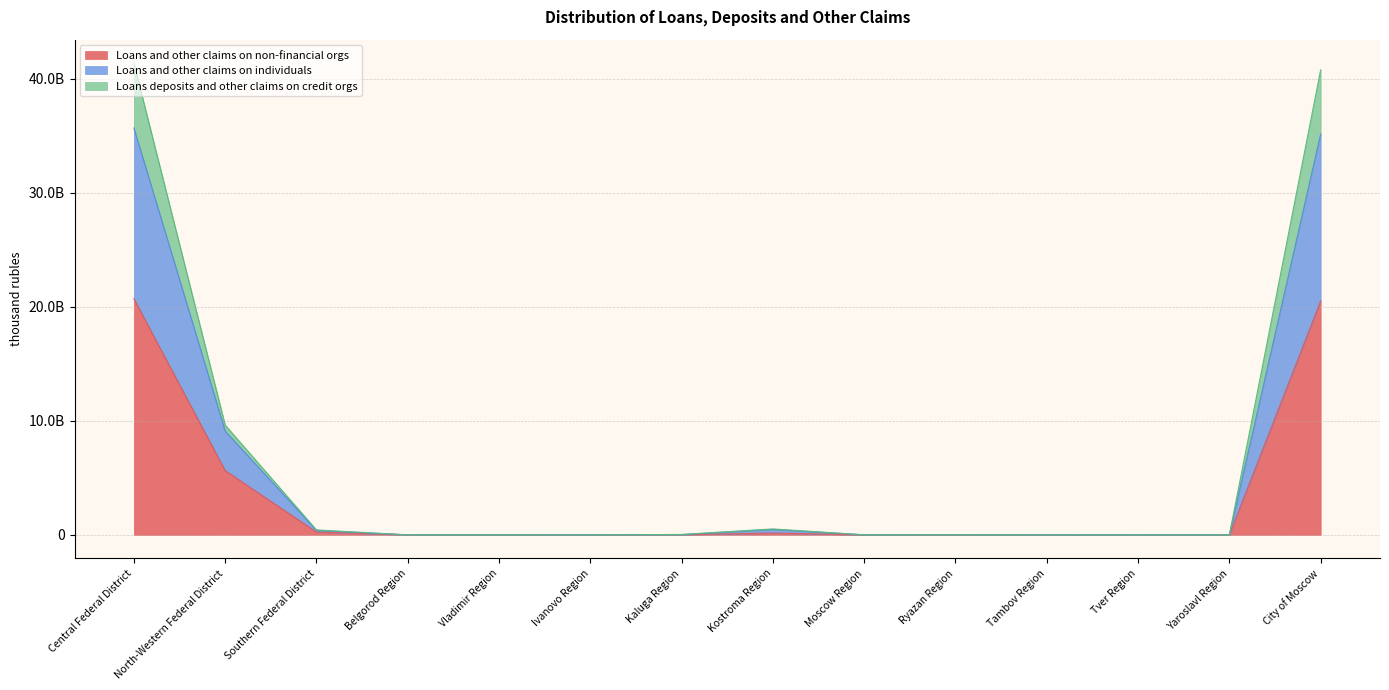

What is the value of the Loans and other claims on non-financial orgs point at the 1st from the left?

20698351610